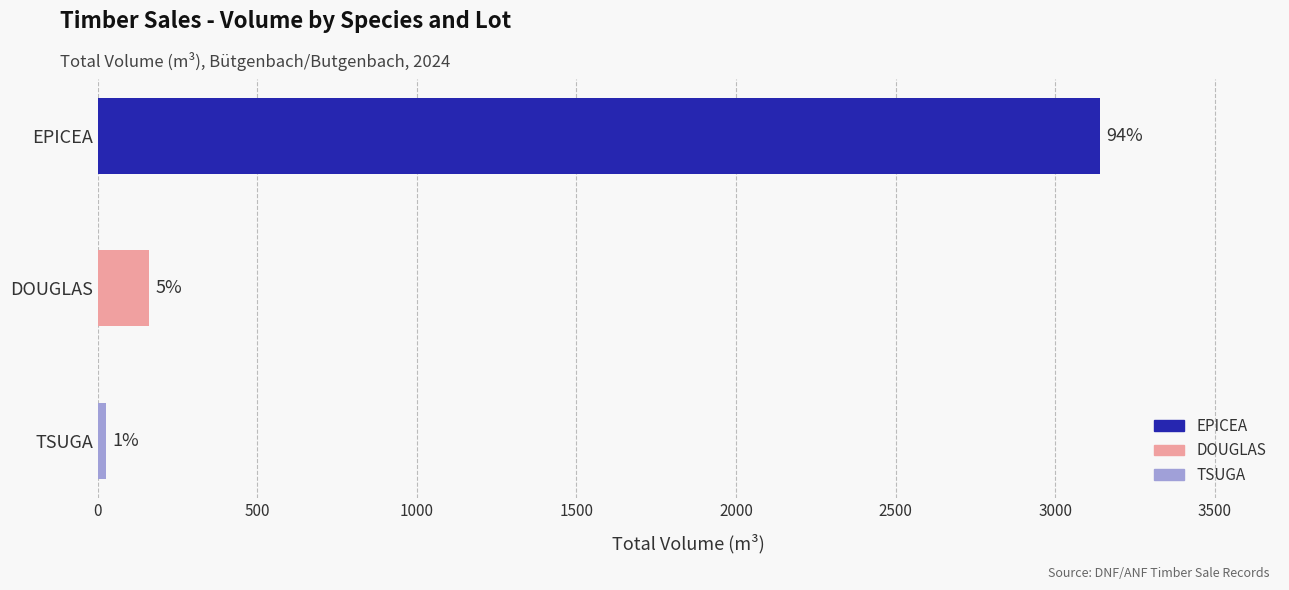

Are the bars horizontal?

Yes